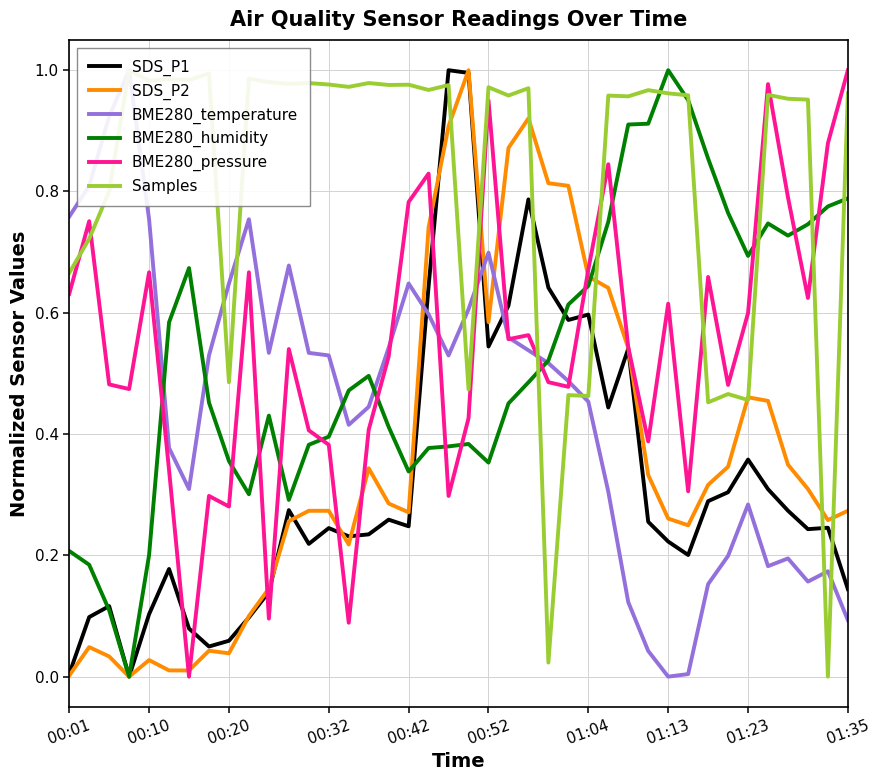

At which label does BME280_pressure reach its peak?

01:35